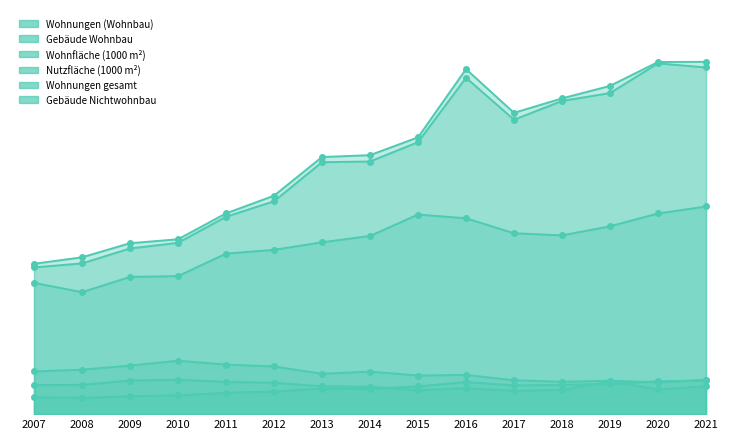

Does the chart display data point markers on the line(s)?

Yes